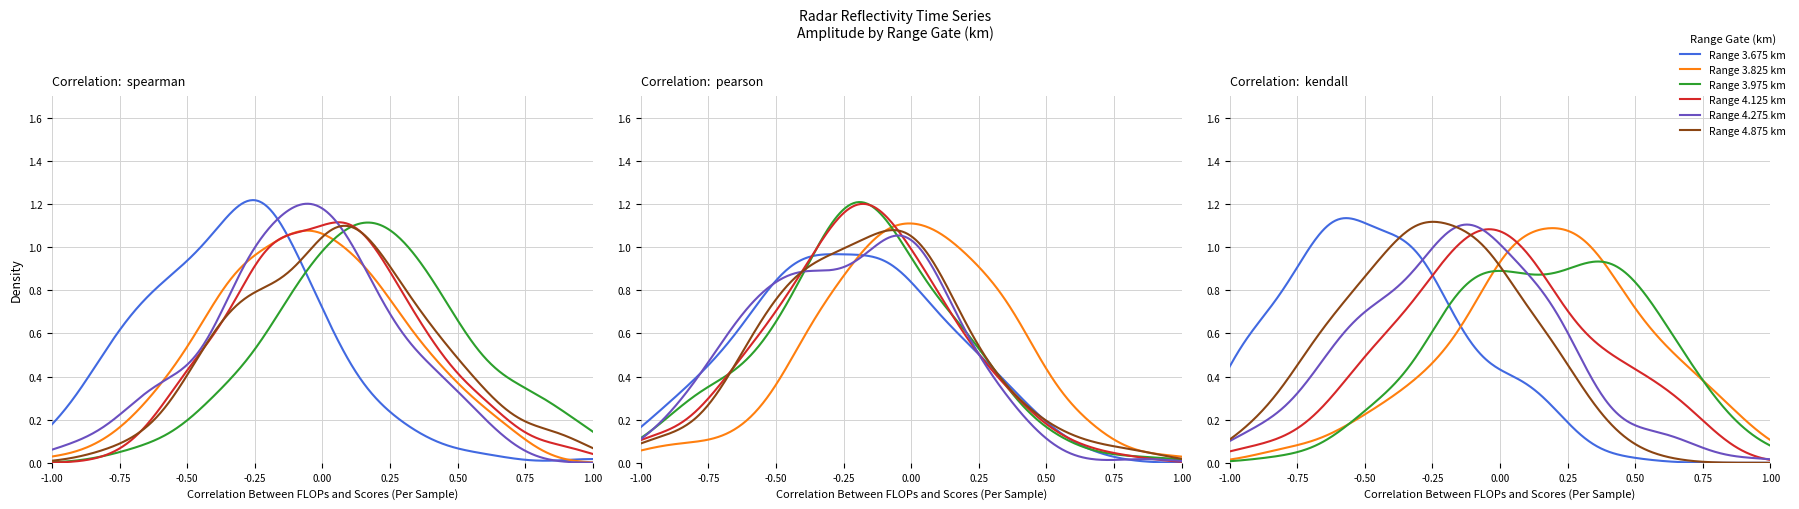

Which series ends up on top after the final intersection of 4.125 and 3.825?

4.125